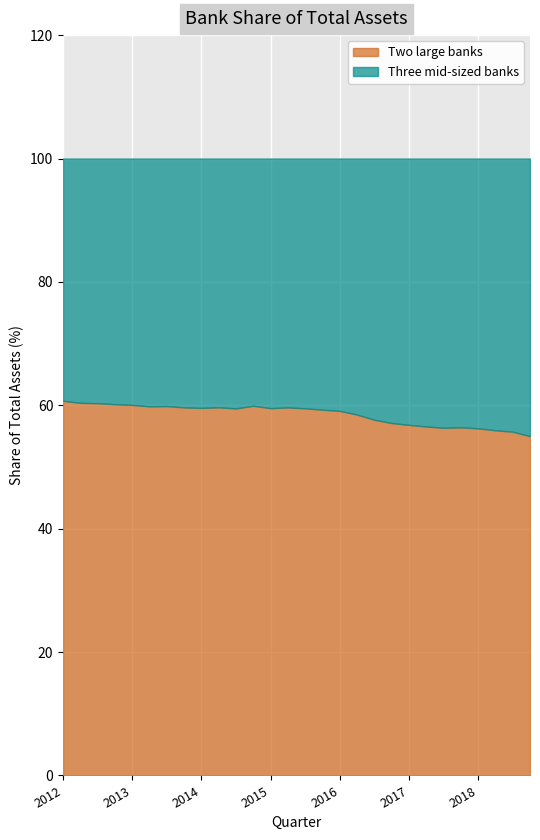

What is the smallest value displayed?

39.3